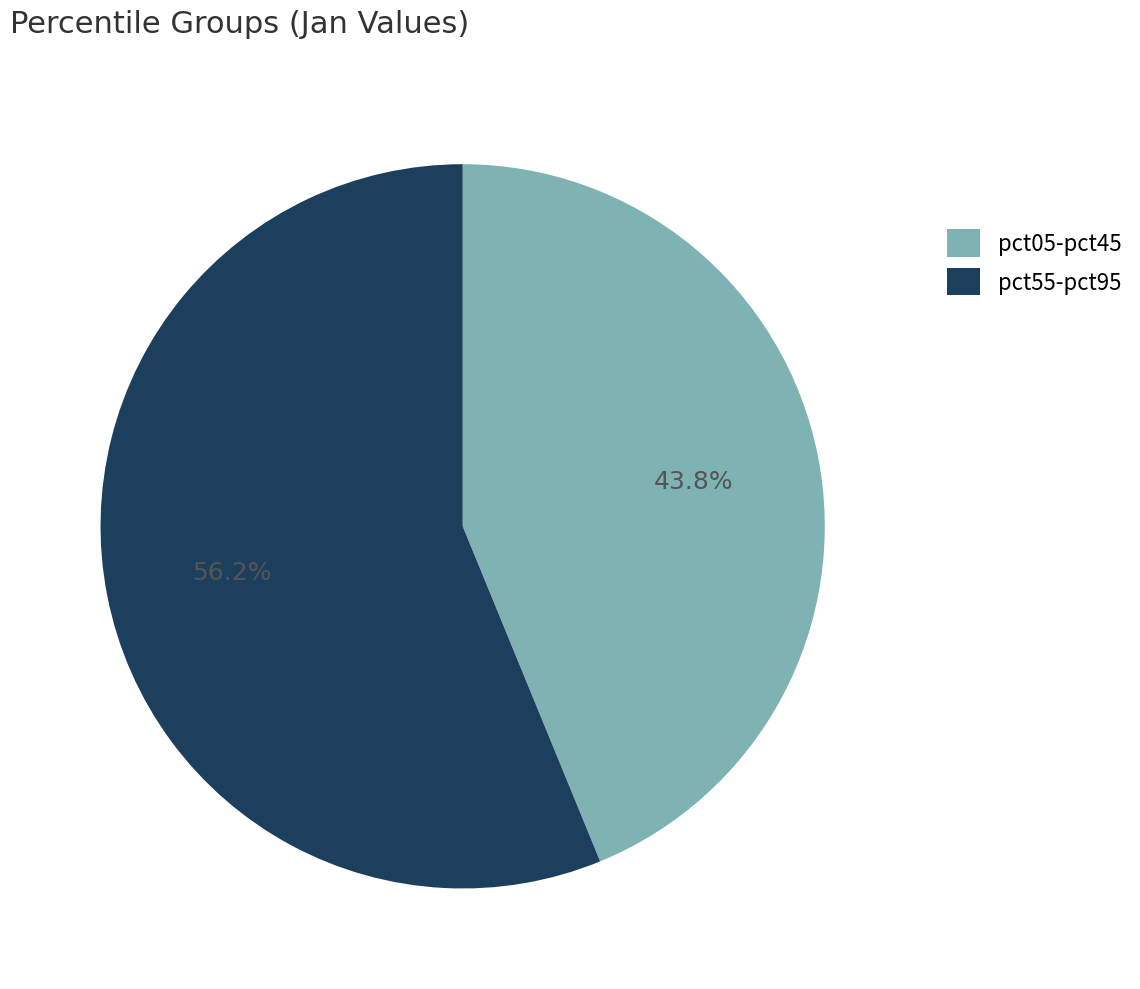

Which slice is the largest?

pct55-pct95